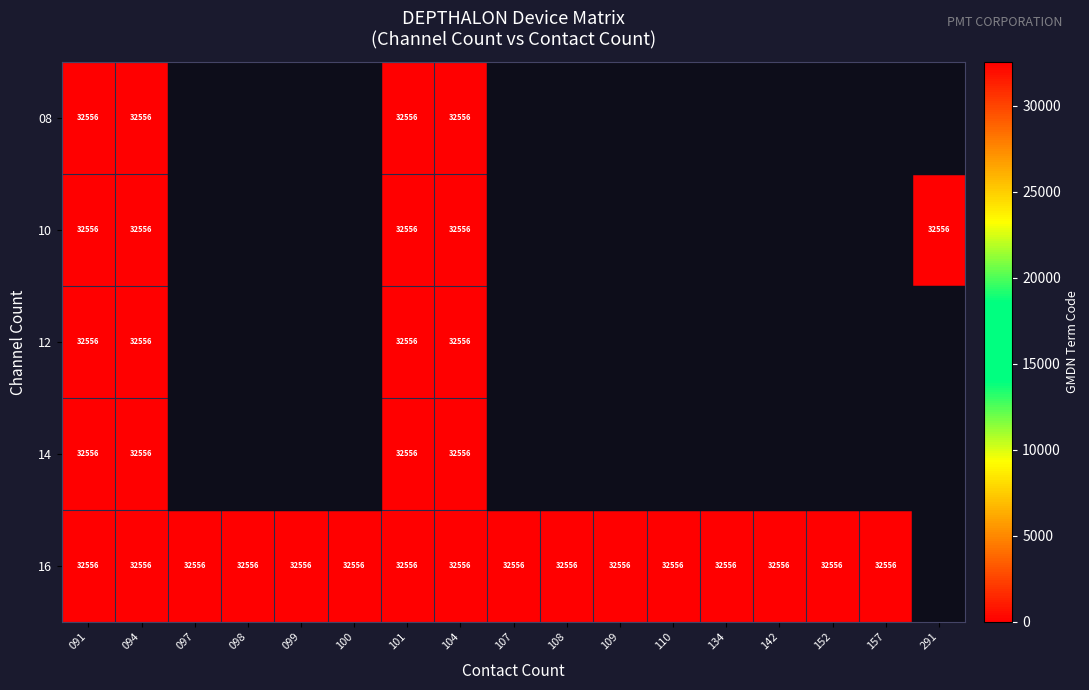

Is it true that 12 equals 32556 at 104?

True